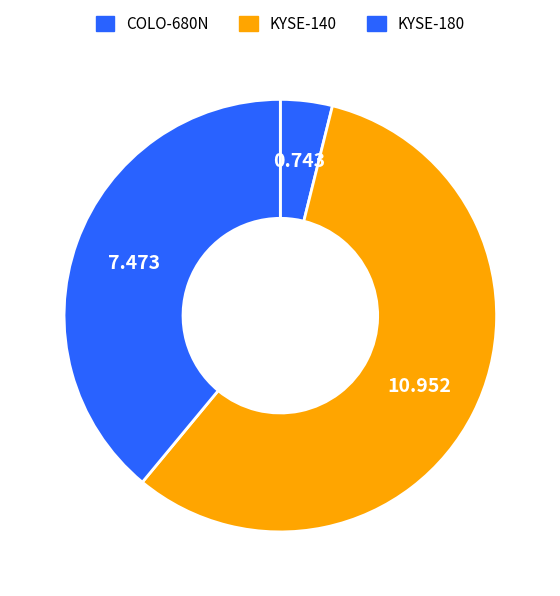

Which category has the biggest portion of the pie?

KYSE-140